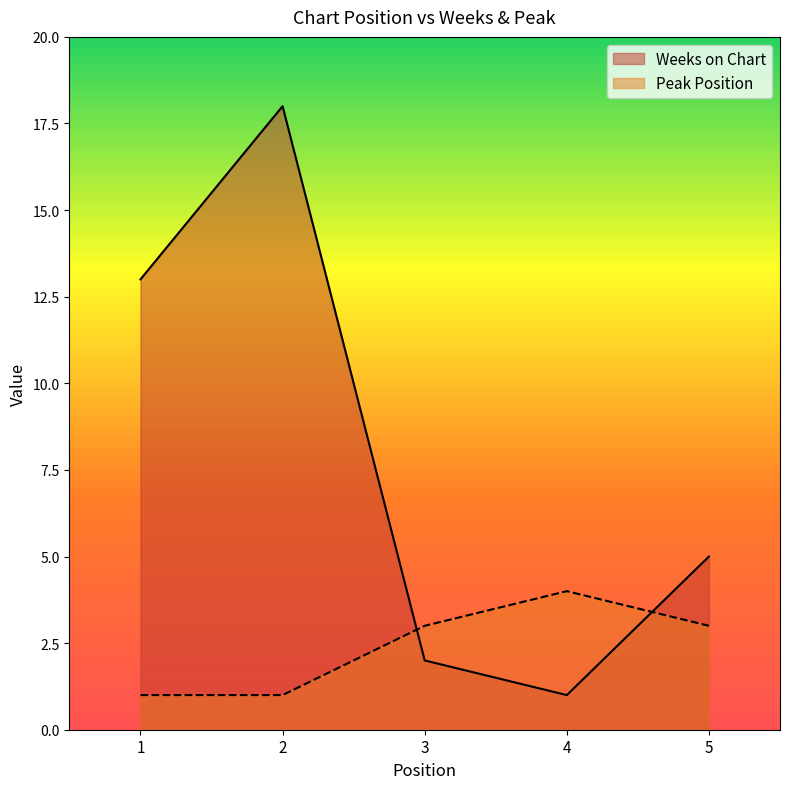

What are all the series names shown in the legend?

Weeks on Chart, Peak Position